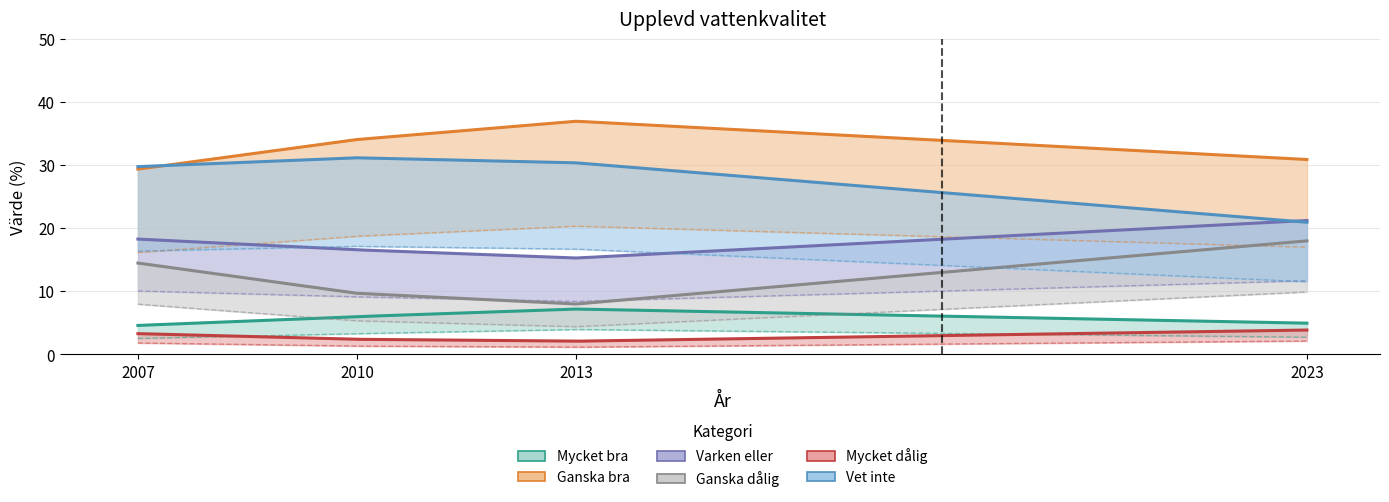

What is the difference between the Ganska dålig values at 2023 and 2007?

3.5